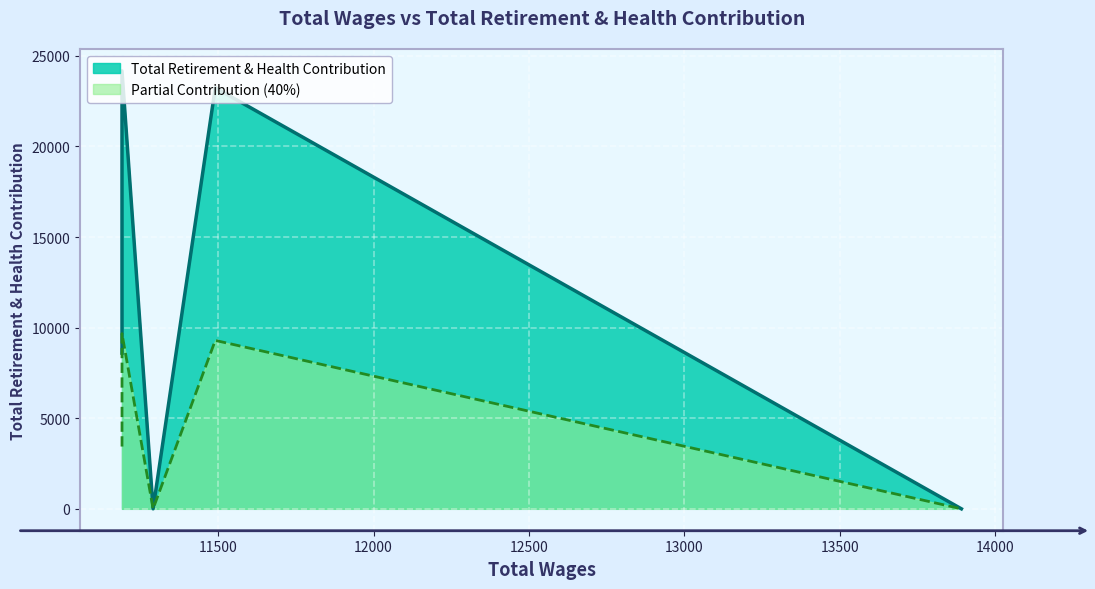

How many positive values are there?

5